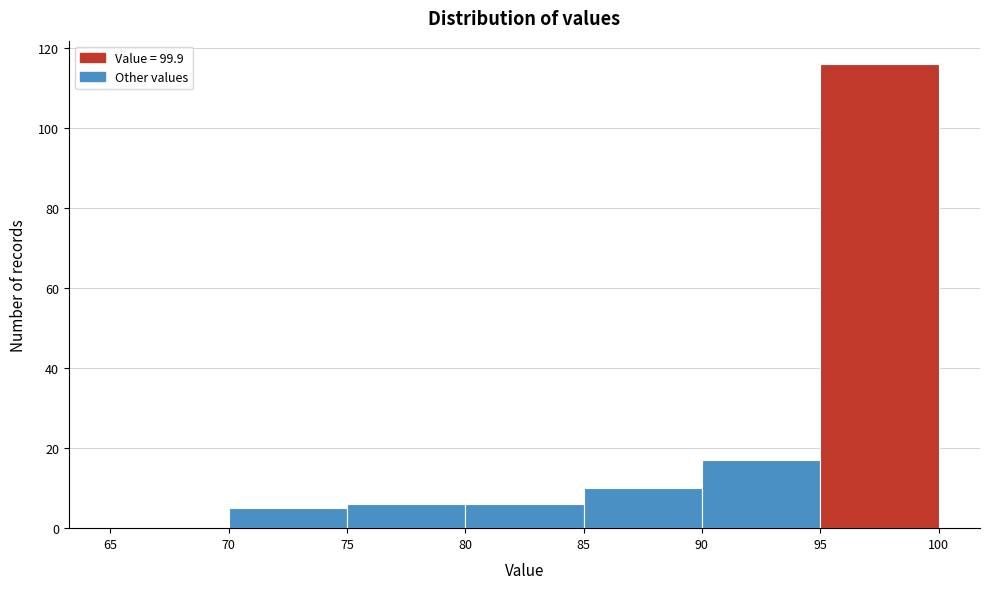

How tall is the bar that spans 90 to 95 on the x-axis? The values are not printed on the chart, so give them approximately, as read against the axis.

18